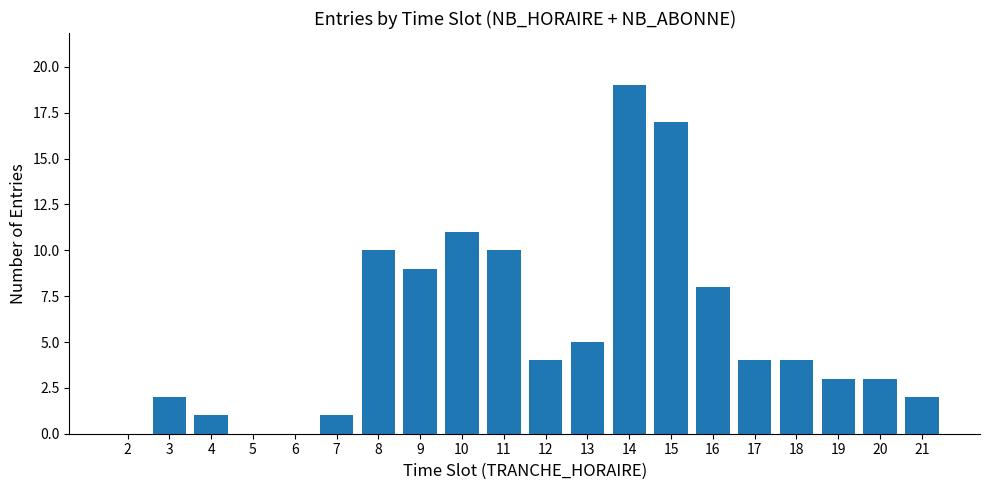

Which has a higher value, 13 or 4?

13